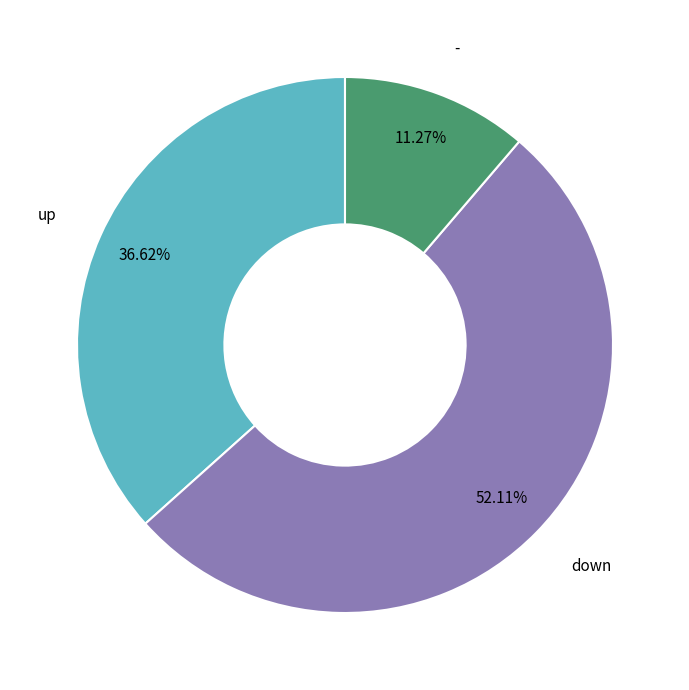

To the nearest percent, what is the difference between the up and down slice percentages?

15%